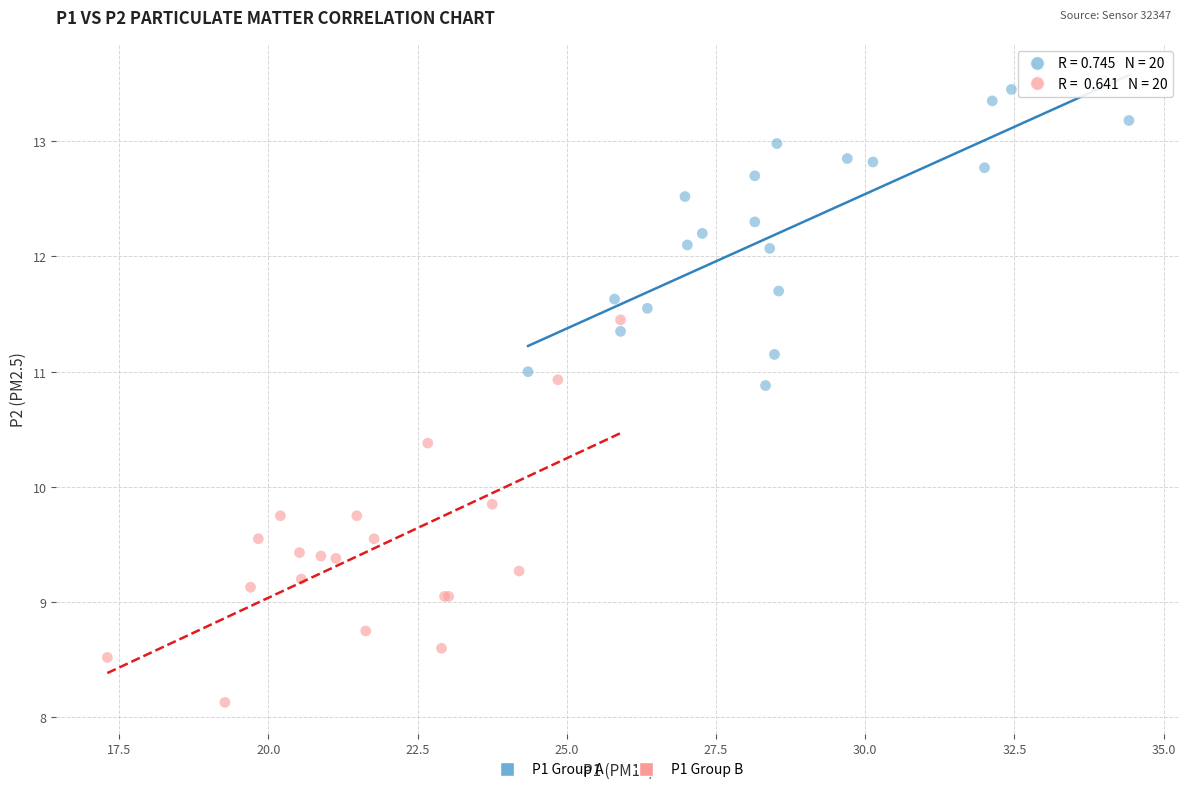

Which series reaches the minimum Y coordinate?

P1 Group B